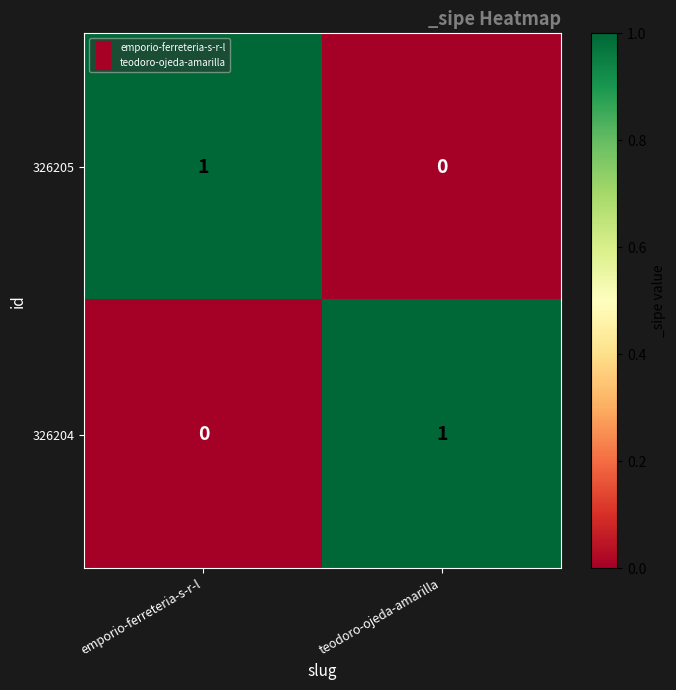

Reading right to left, extract all data points from this chart.

326205: teodoro-ojeda-amarilla=0	emporio-ferreteria-s-r-l=1
326204: teodoro-ojeda-amarilla=1	emporio-ferreteria-s-r-l=0